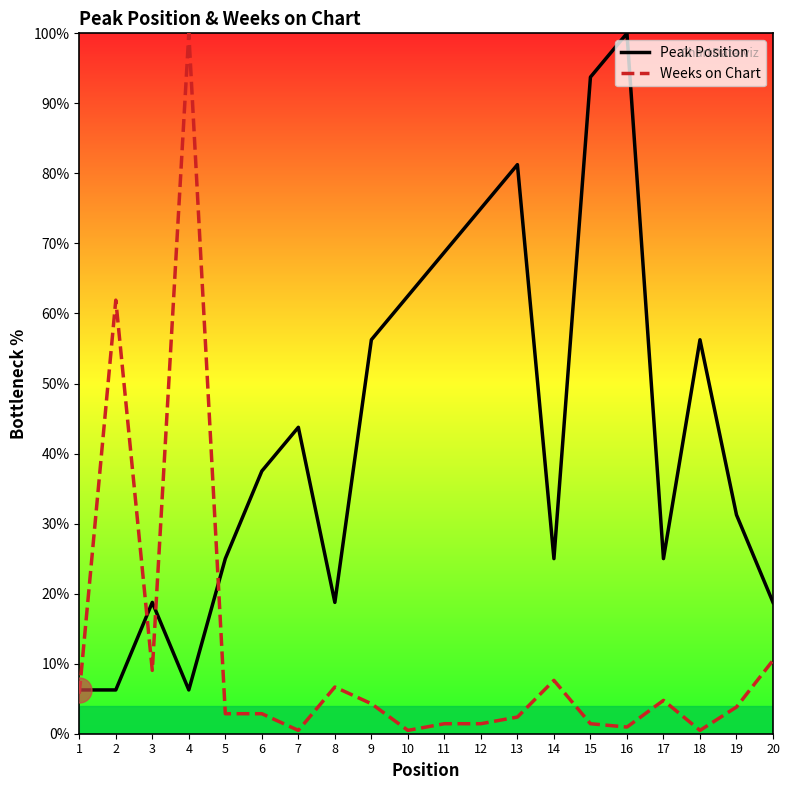

What is the difference between the maximum and minimum values in the Weeks on Chart series?

99.5